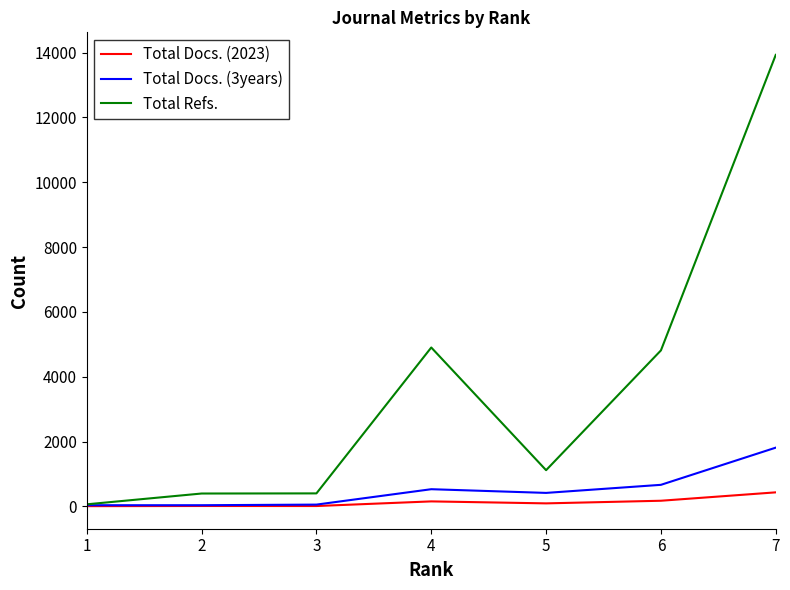

What is the maximum value shown in the chart?

13929